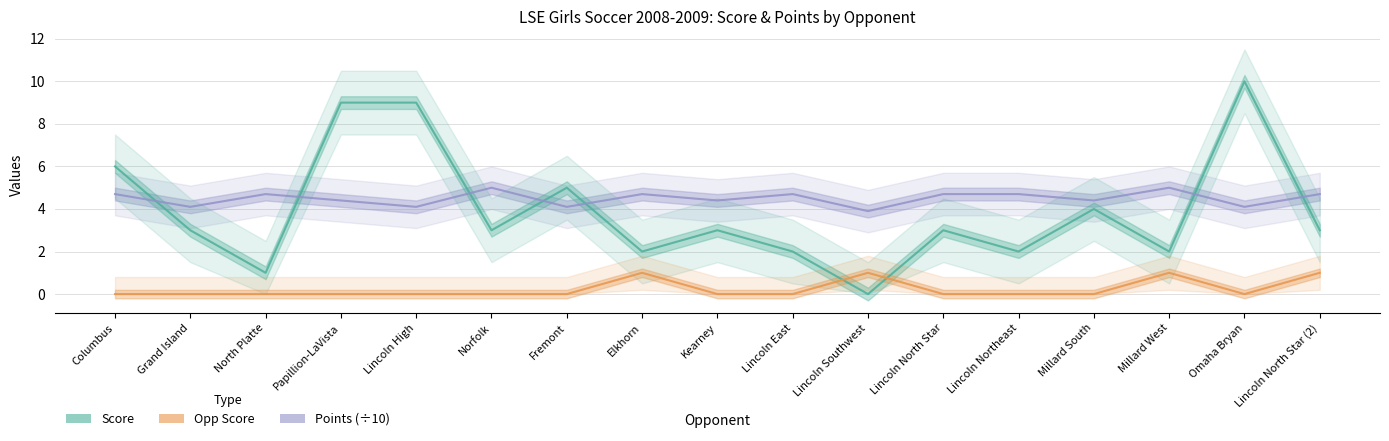

Reading left to right, extract all data points from this chart.

Score: Columbus=6.0	Grand Island=3.0	North Platte=1.0	Papillion-LaVista=9.0	Lincoln High=9.0	Norfolk=3.0	Fremont=5.0	Elkhorn=2.0	Kearney=3.0	Lincoln East=2.0	Lincoln Southwest=0.0	Lincoln North Star=3.0	Lincoln Northeast=2.0	Millard South=4.0	Millard West=2.0	Omaha Bryan=10.0	Lincoln North Star (2)=3.0
Opp Score: Columbus=0.0	Grand Island=0.0	North Platte=0.0	Papillion-LaVista=0.0	Lincoln High=0.0	Norfolk=0.0	Fremont=0.0	Elkhorn=1.0	Kearney=0.0	Lincoln East=0.0	Lincoln Southwest=1.0	Lincoln North Star=0.0	Lincoln Northeast=0.0	Millard South=0.0	Millard West=1.0	Omaha Bryan=0.0	Lincoln North Star (2)=1.0
Points: Columbus=4.7	Grand Island=4.1	North Platte=4.7	Papillion-LaVista=4.4	Lincoln High=4.1	Norfolk=5.0	Fremont=4.1	Elkhorn=4.7	Kearney=4.4	Lincoln East=4.7	Lincoln Southwest=3.9	Lincoln North Star=4.7	Lincoln Northeast=4.7	Millard South=4.4	Millard West=5.0	Omaha Bryan=4.1	Lincoln North Star (2)=4.7